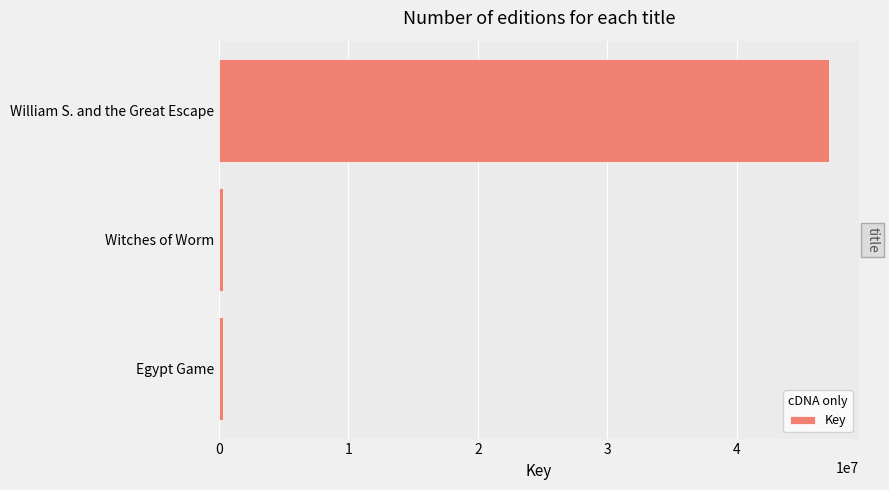

What is the sum of all values?

47734332